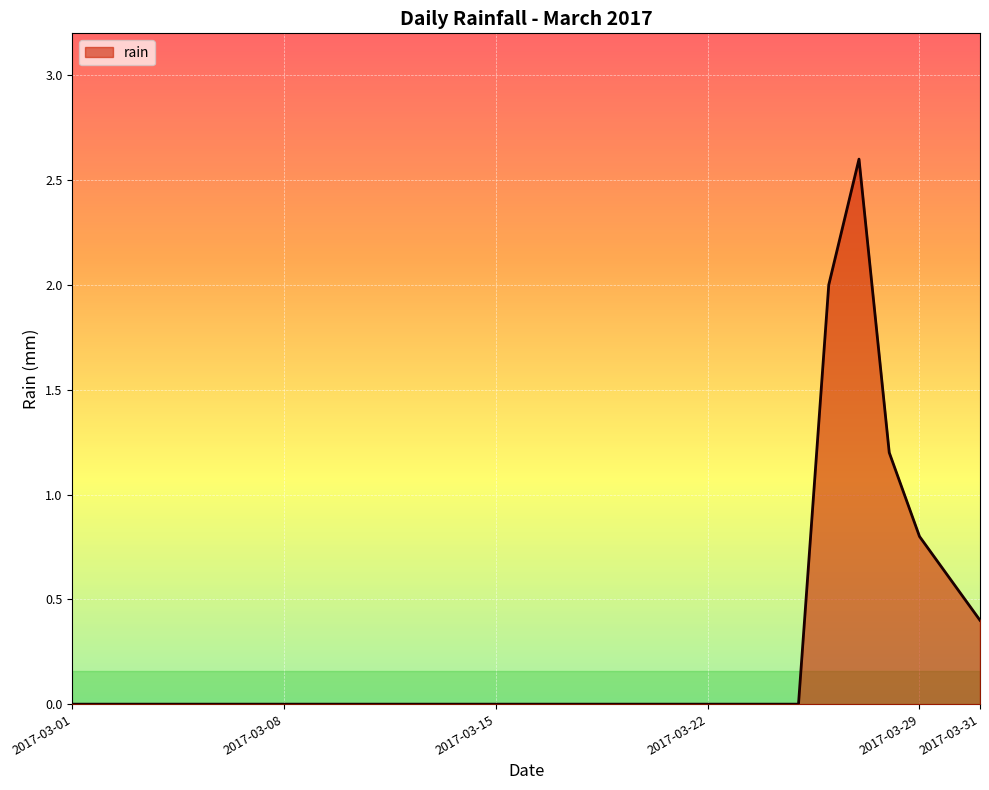

List the labels in order of value, smallest first.

2017-03-01, 2017-03-02, 2017-03-03, 2017-03-04, 2017-03-05, 2017-03-06, 2017-03-07, 2017-03-08, 2017-03-09, 2017-03-10, 2017-03-11, 2017-03-12, 2017-03-13, 2017-03-14, 2017-03-15, 2017-03-16, 2017-03-17, 2017-03-18, 2017-03-19, 2017-03-20, 2017-03-21, 2017-03-22, 2017-03-23, 2017-03-24, 2017-03-25, 2017-03-31, 2017-03-30, 2017-03-29, 2017-03-28, 2017-03-26, 2017-03-27